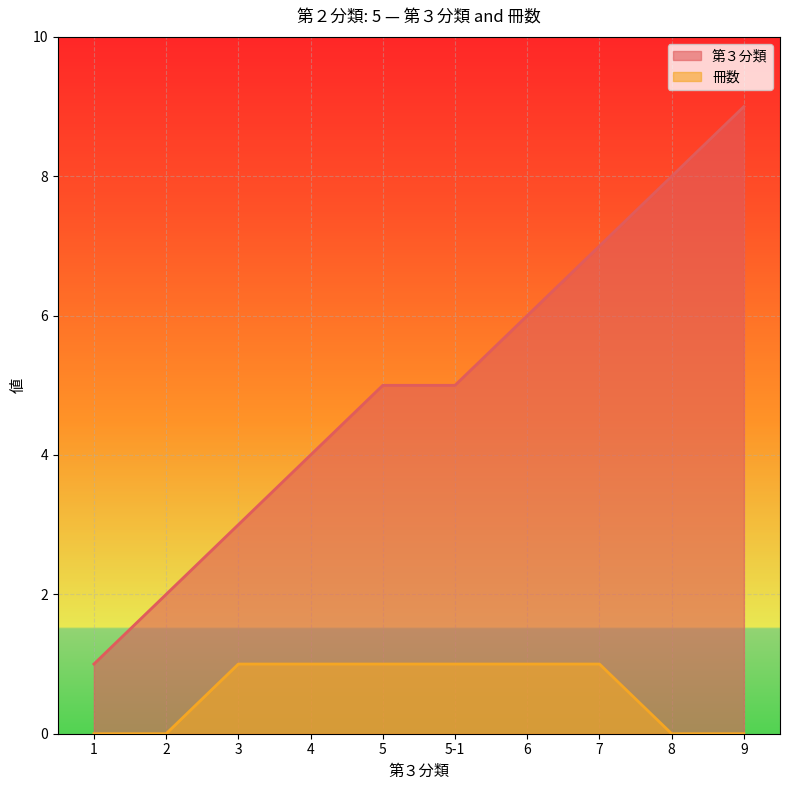

True or false: 第３分類 has more than 0 points higher than both neighbors.

False